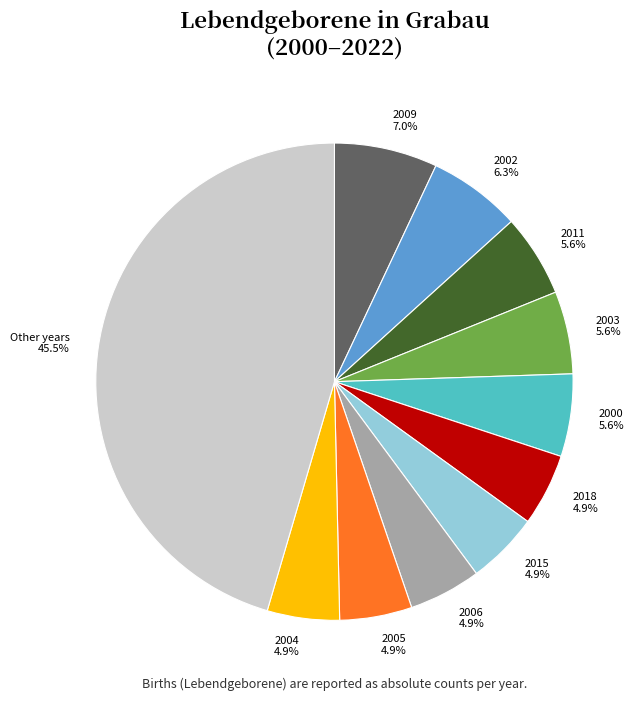

What is the largest slice in the pie chart?

Other years